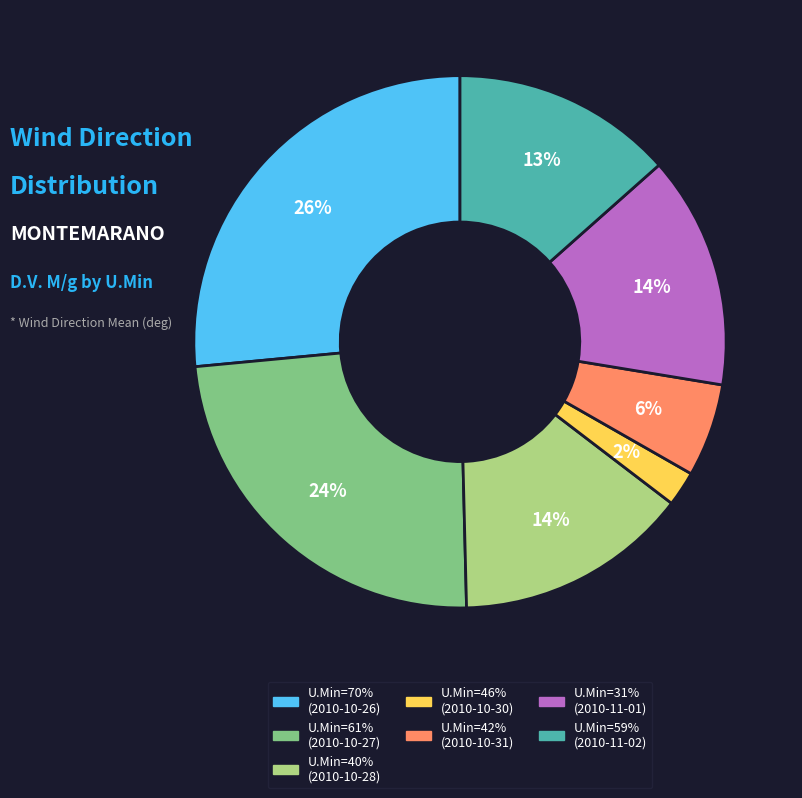

To the nearest percent, what is the difference between the largest and smallest slice percentages?

24%